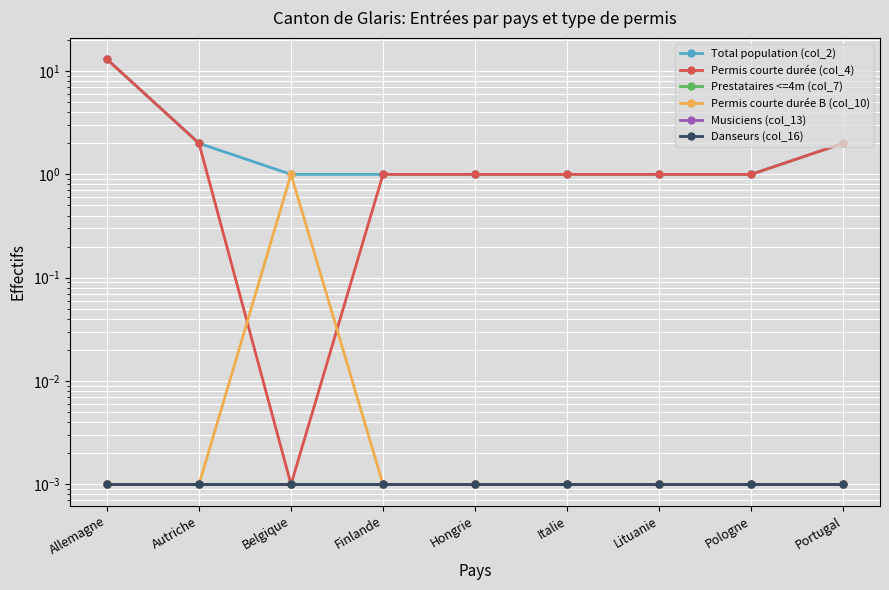

At how many categories does at least one series exceed 1?

3